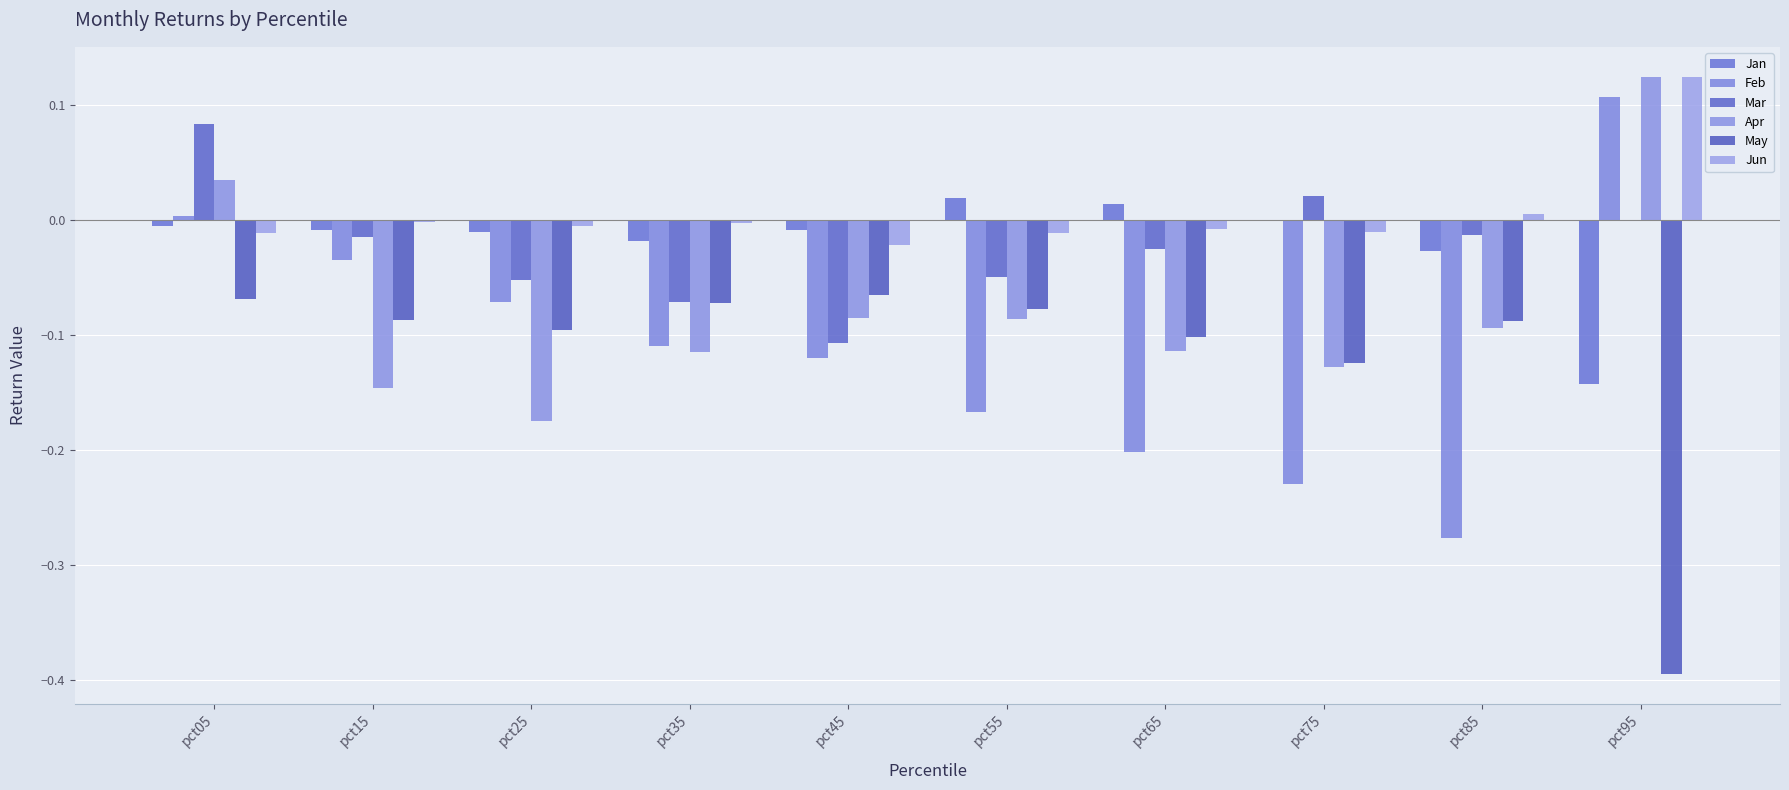

Is it true that May equals -0.0 at pct85?

False